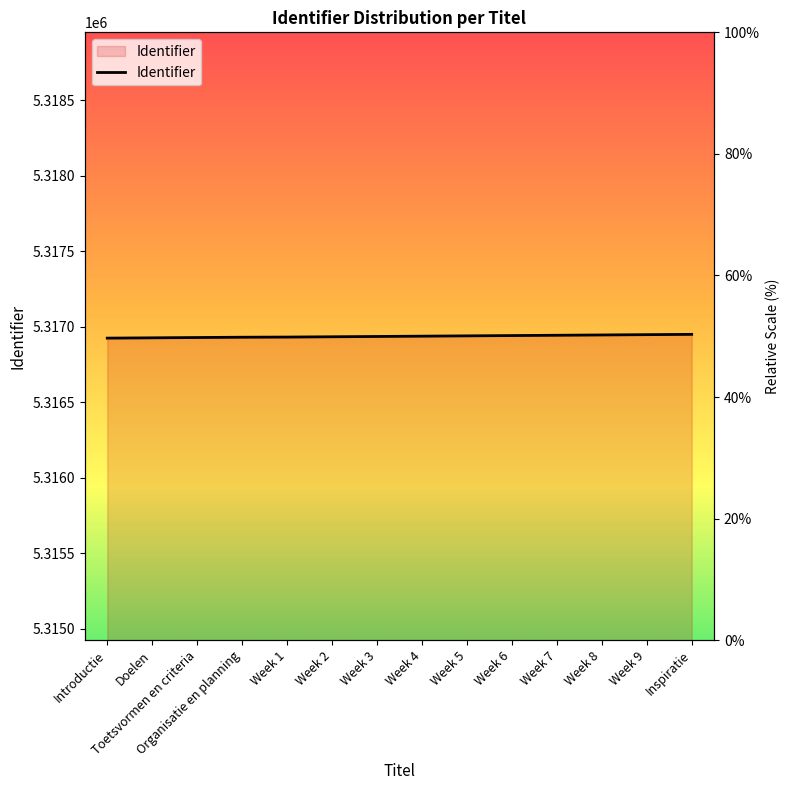

Which category has the lowest value across all series?

Introductie